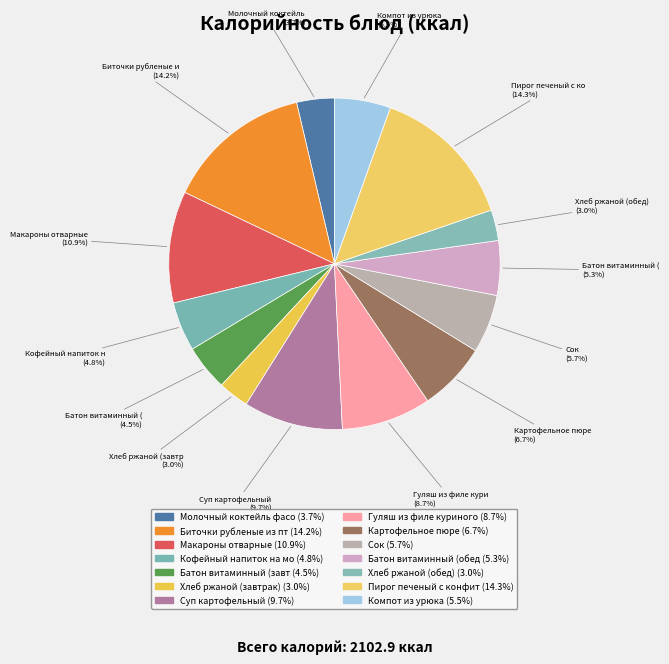

How many slices are in this pie chart?

14